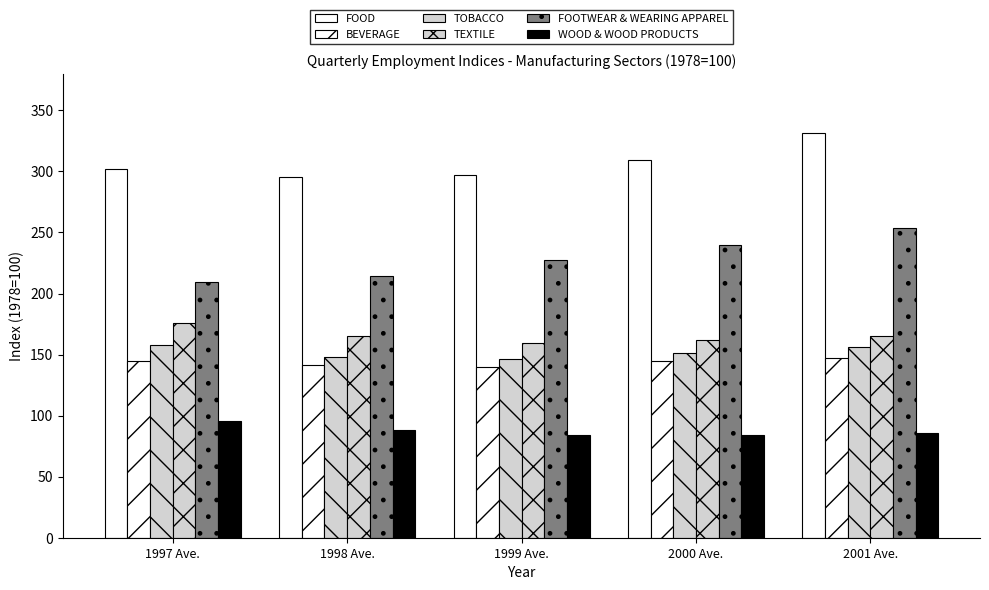

Reading right to left, what are all the values shown in this chart?

FOOD: 2001 Ave.=331.8	2000 Ave.=309.0	1999 Ave.=296.7	1998 Ave.=295.3	1997 Ave.=302.3
BEVERAGE: 2001 Ave.=147.0	2000 Ave.=144.7	1999 Ave.=139.5	1998 Ave.=141.1	1997 Ave.=144.4
TOBACCO: 2001 Ave.=156.6	2000 Ave.=151.4	1999 Ave.=146.6	1998 Ave.=147.7	1997 Ave.=157.5
TEXTILE: 2001 Ave.=165.0	2000 Ave.=161.9	1999 Ave.=159.4	1998 Ave.=165.2	1997 Ave.=175.8
FOOTWEAR & WEARING APPAREL: 2001 Ave.=253.7	2000 Ave.=239.7	1999 Ave.=227.8	1998 Ave.=214.5	1997 Ave.=209.2
WOOD & WOOD PRODUCTS: 2001 Ave.=85.5	2000 Ave.=84.1	1999 Ave.=84.1	1998 Ave.=88.1	1997 Ave.=95.9